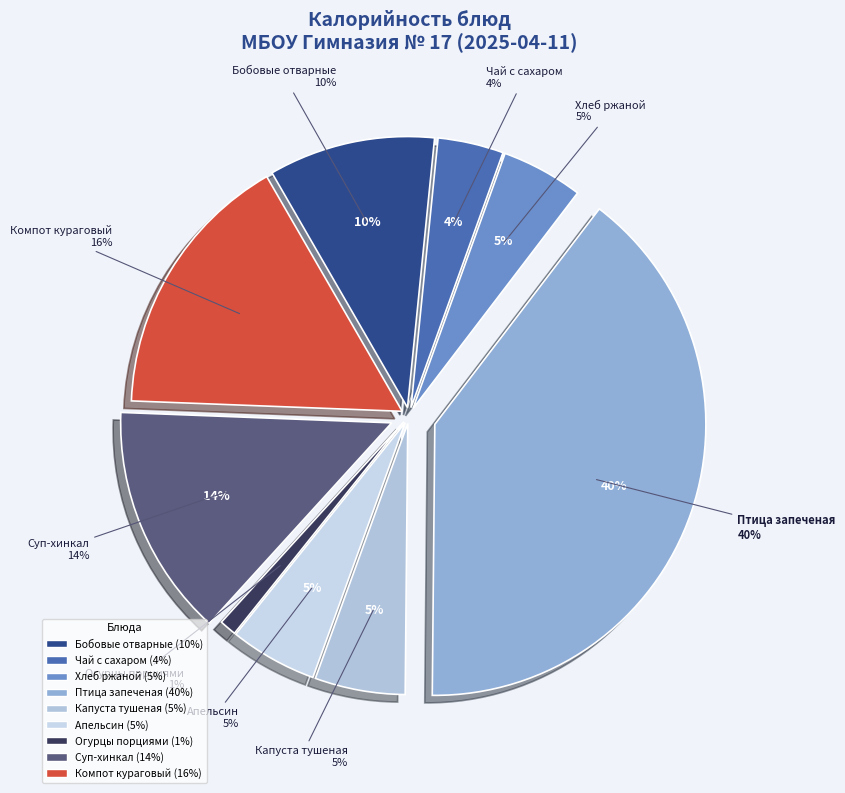

To the nearest percent, what percentage of the pie is Суп-хинкал?

14%